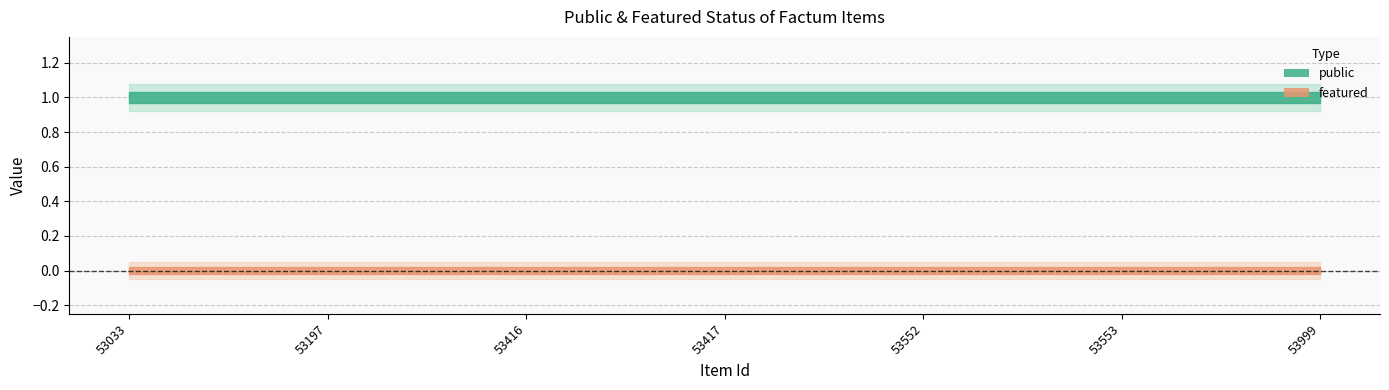

Between 53197 and 53552, which series saw the biggest shift?

public